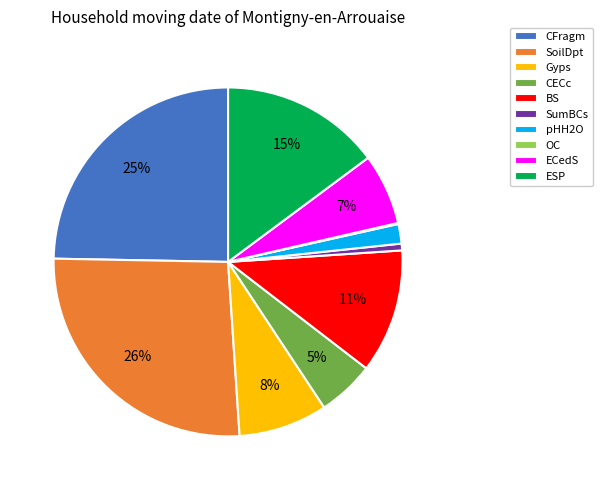

Is it true that SoilDpt is 20% of the pie?

False